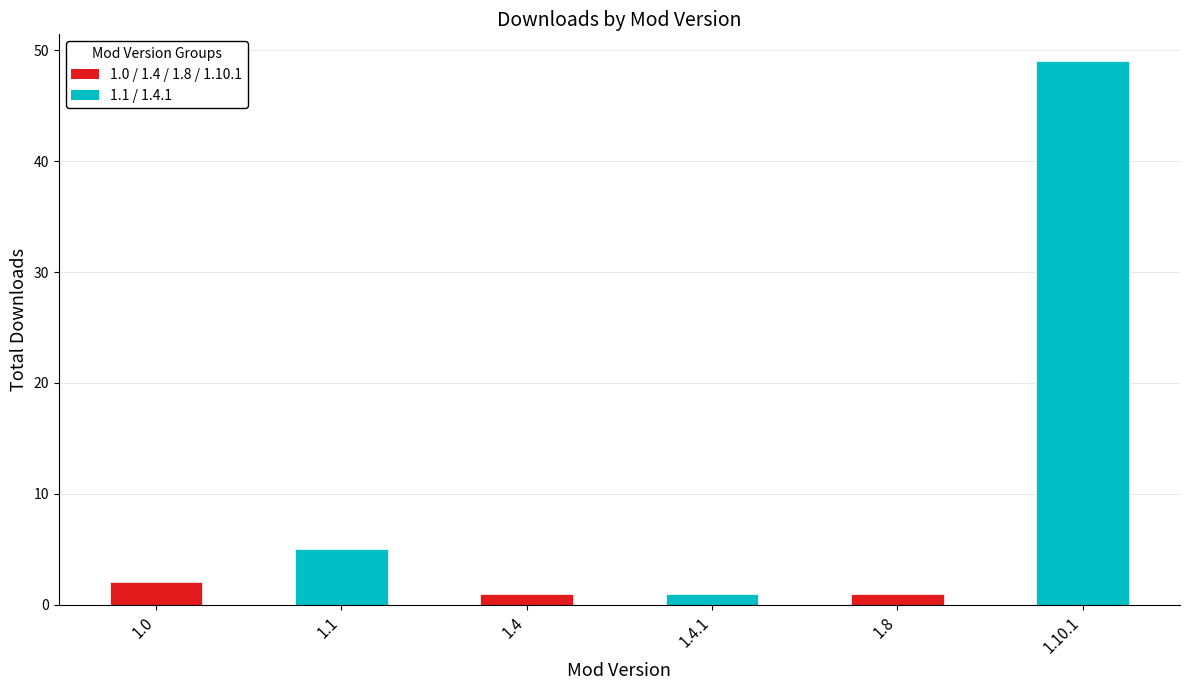

Reading right to left, list all the values displayed in this chart.

1.10.1=49	1.8=1	1.4.1=1	1.4=1	1.1=5	1.0=2